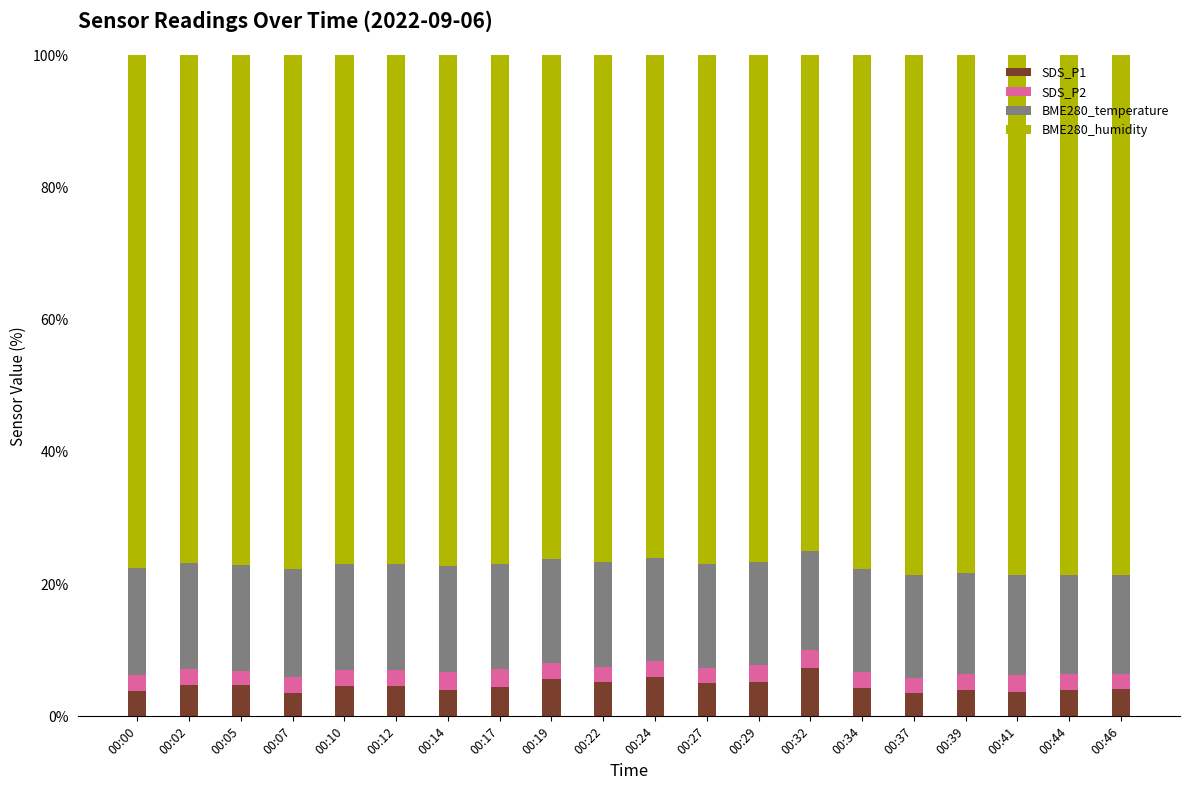

What is the sum of all SDS_P1 values?

92.3